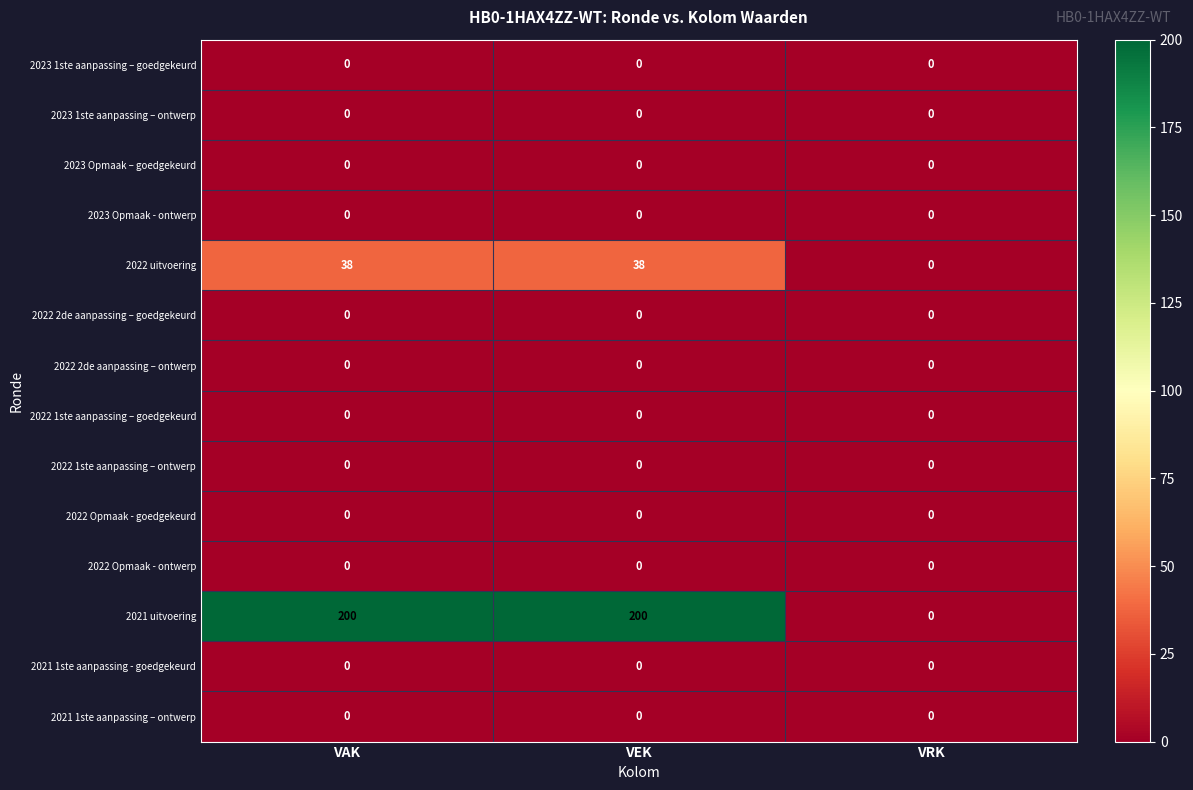

What is the difference between the maximum and minimum values in the 2021 uitvoering series?

200